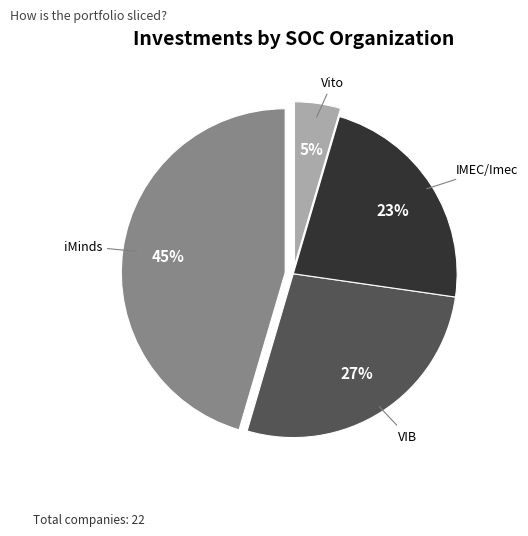

To the nearest percent, what is the average slice percentage?

25%